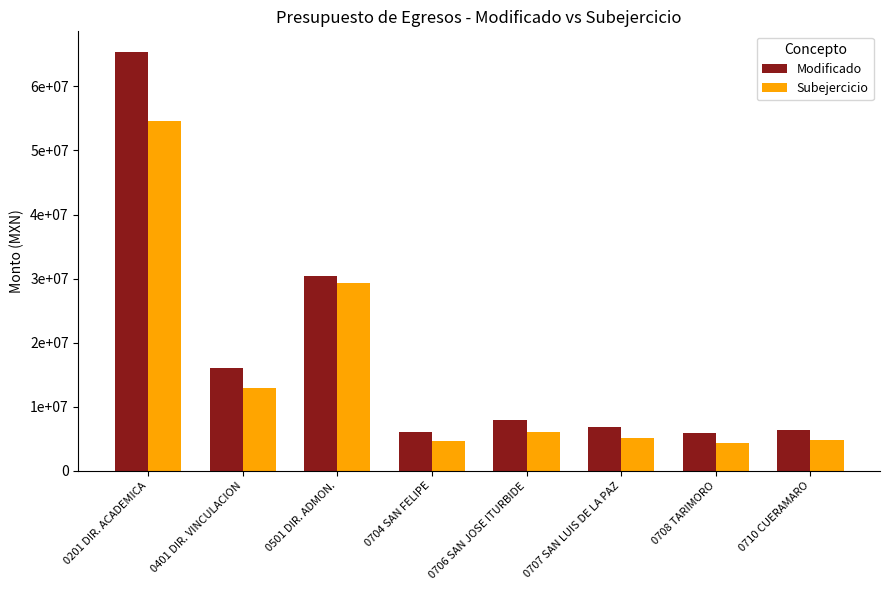

What is the smallest value displayed?

4372071.1